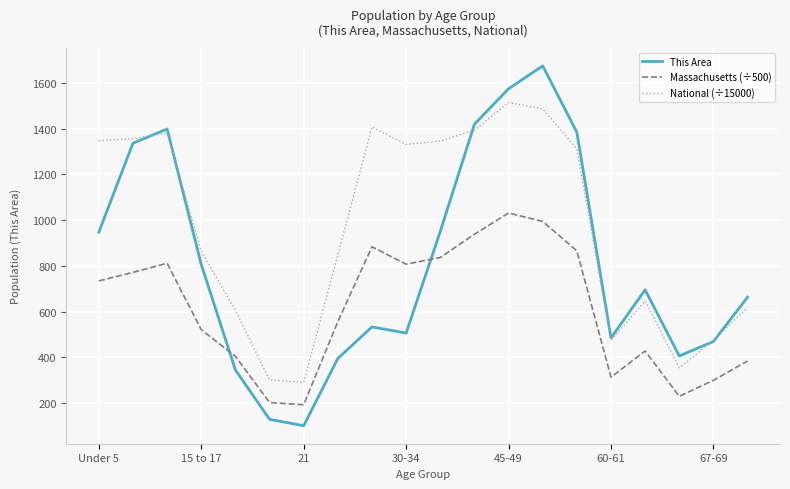

Rank the series by their average value, from lowest to highest.

Massachusetts (÷500), This Area, National (÷15000)